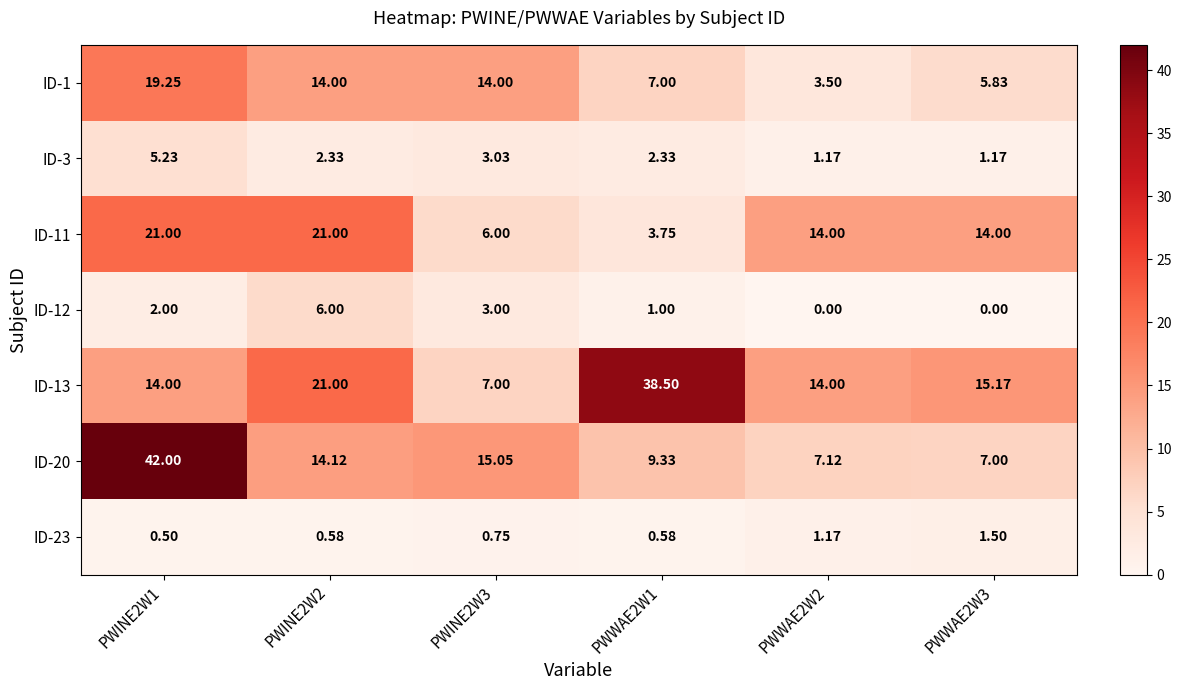

Is the value of ID-12 at PWWAE2W2 greater than the value of ID-20 at PWWAE2W1?

No